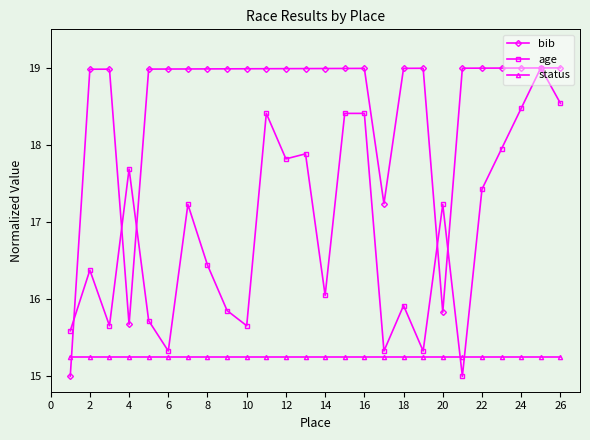

True or false: status and bib cross at least once.

True